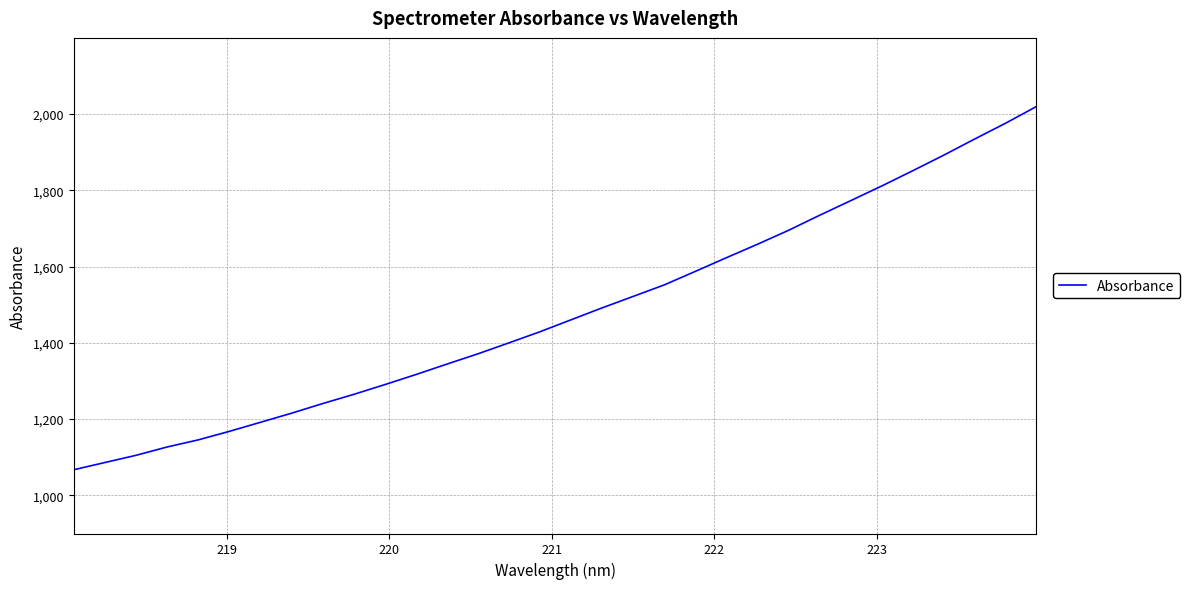

What is the greatest value displayed?

2019.9